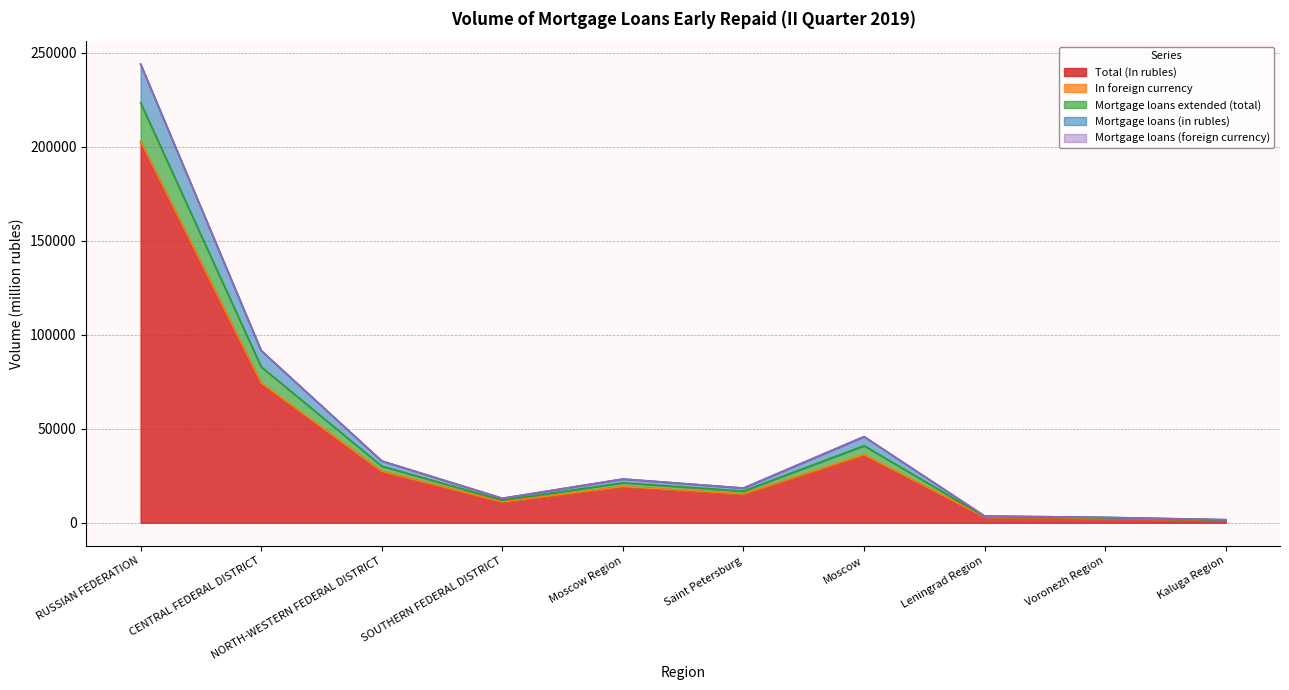

True or false: Mortgage loans (in rubles) has a value of 1624 at Kaluga Region.

True